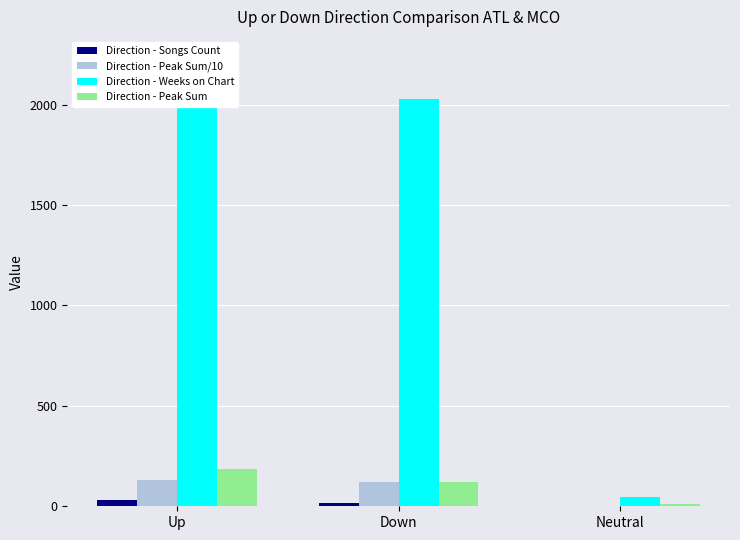

What is the difference between the highest and lowest values at Neutral?

46